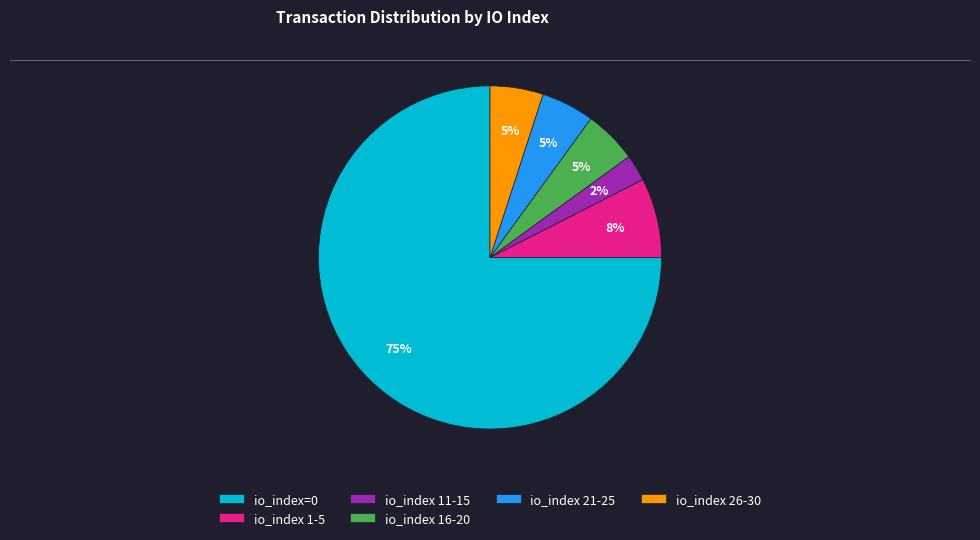

What is the majority slice?

io_index=0